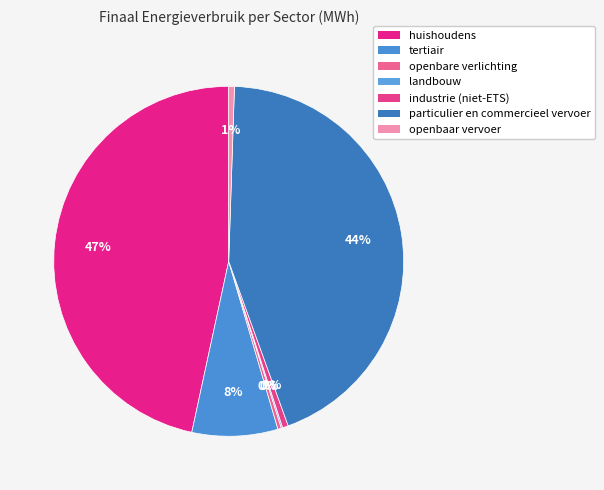

What is the change in value from openbare verlichting to openbaar vervoer?

+423.4